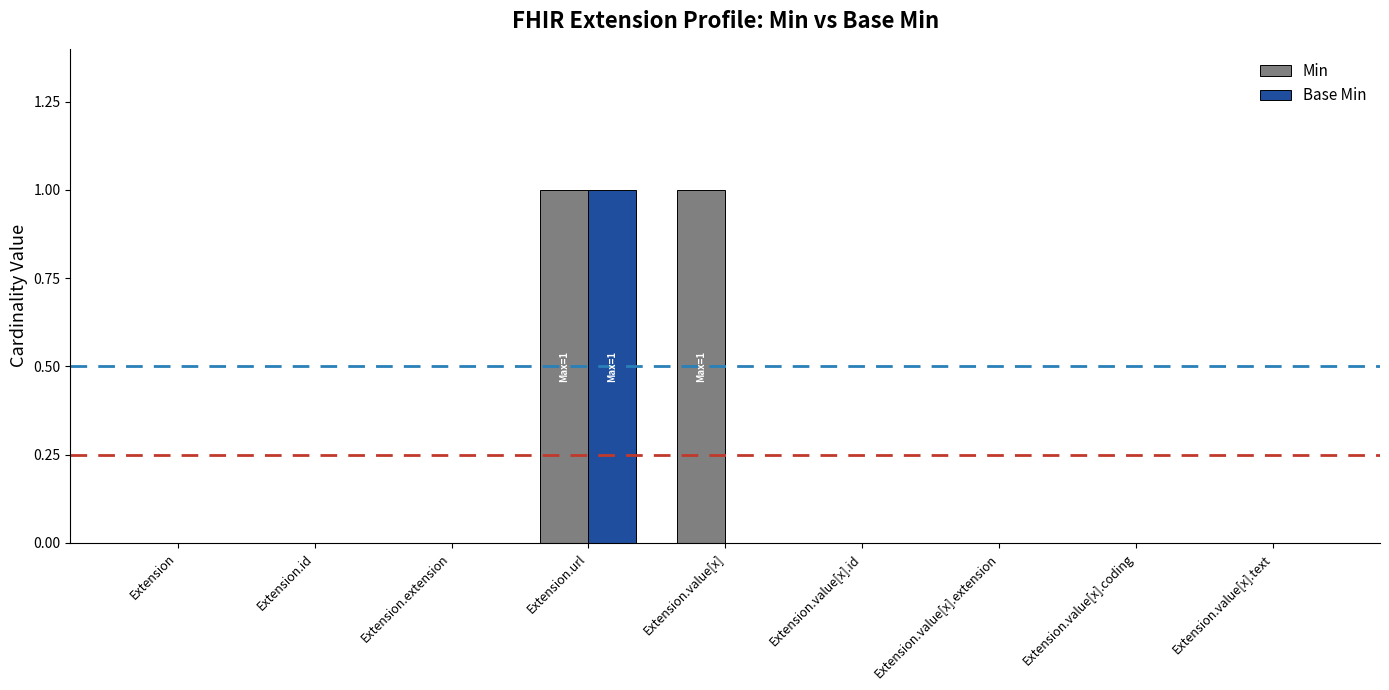

At which category is the sum across all series the highest?

Extension.url